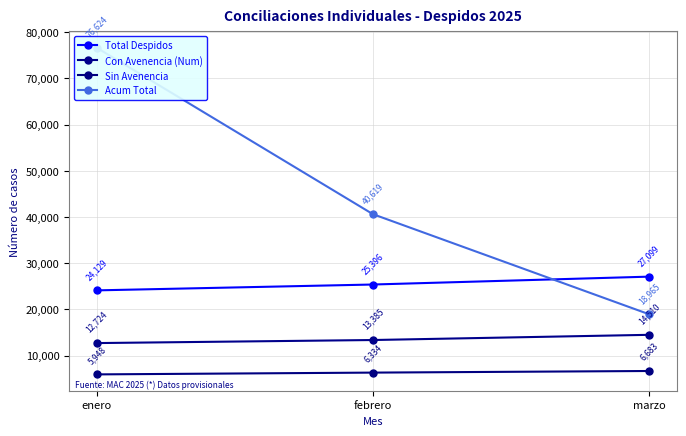

What is the difference between the Con Avenencia (Num) values at febrero and enero?

661